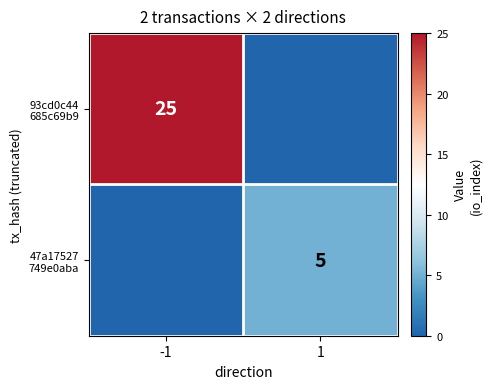

What is the greatest value displayed?

25